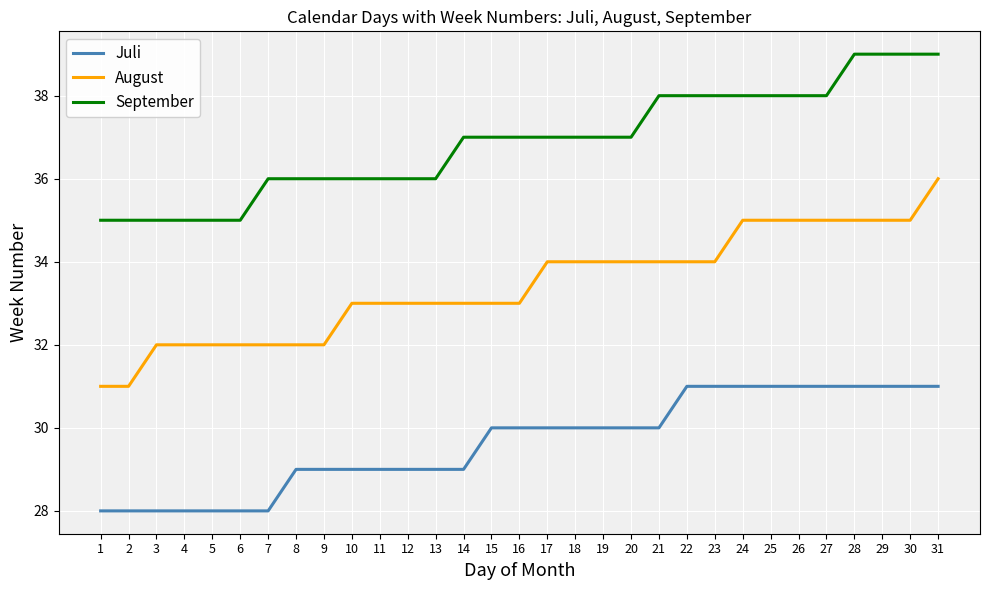

What is the average value of the September series?

37